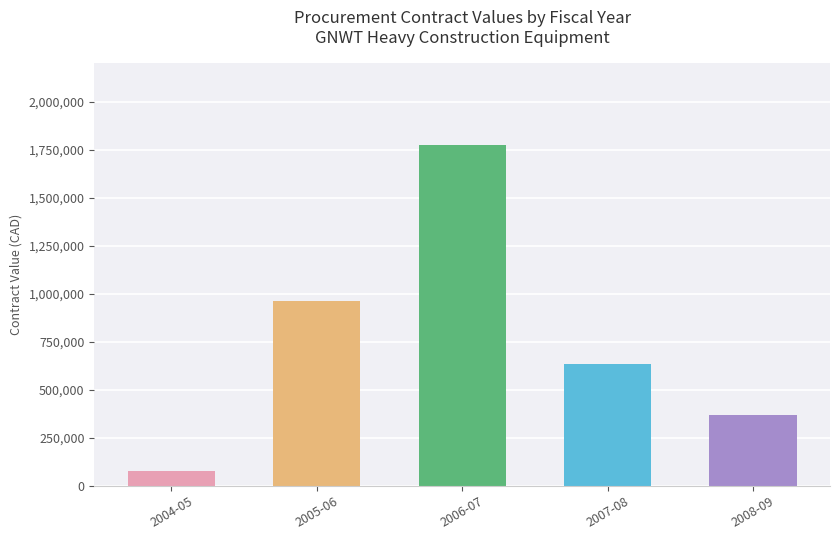

What is the change in value from 2005-06 to 2008-09?

-595694.6